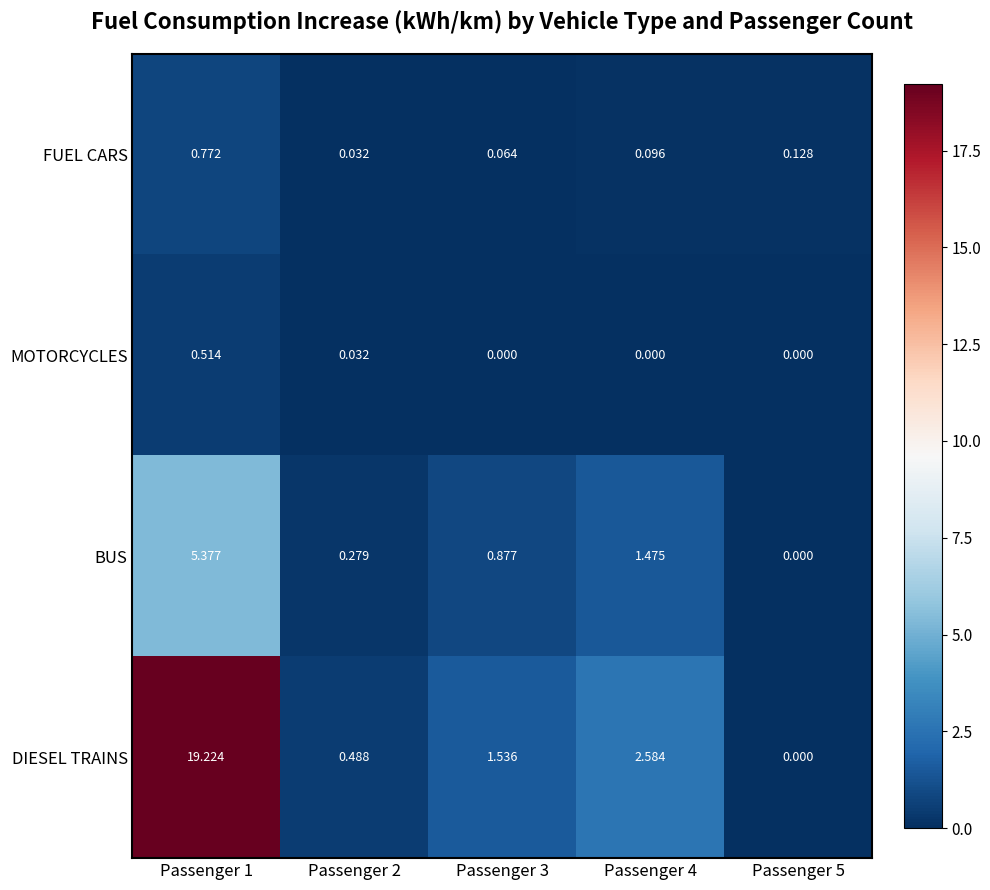

Is the value of BUS at Passenger 1 greater than the value of MOTORCYCLES at Passenger 1?

Yes